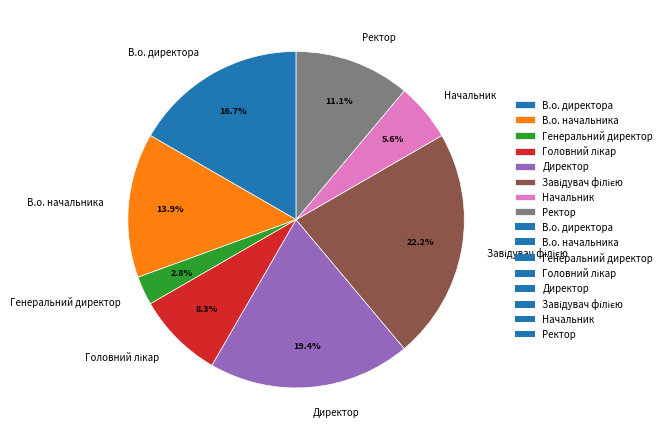

Does Начальник account for over 50% of the chart?

No